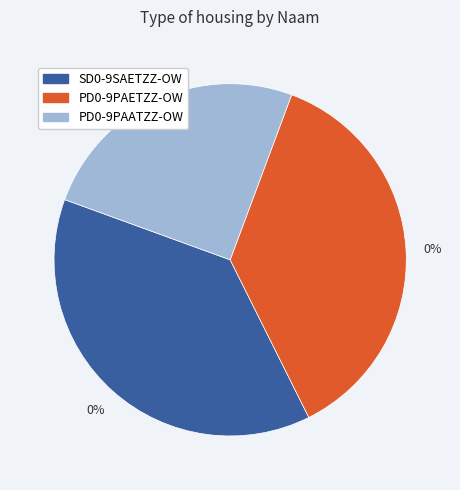

Rank the categories by value from lowest to highest.

PD0-9PAATZZ-OW, PD0-9PAETZZ-OW, SD0-9SAETZZ-OW